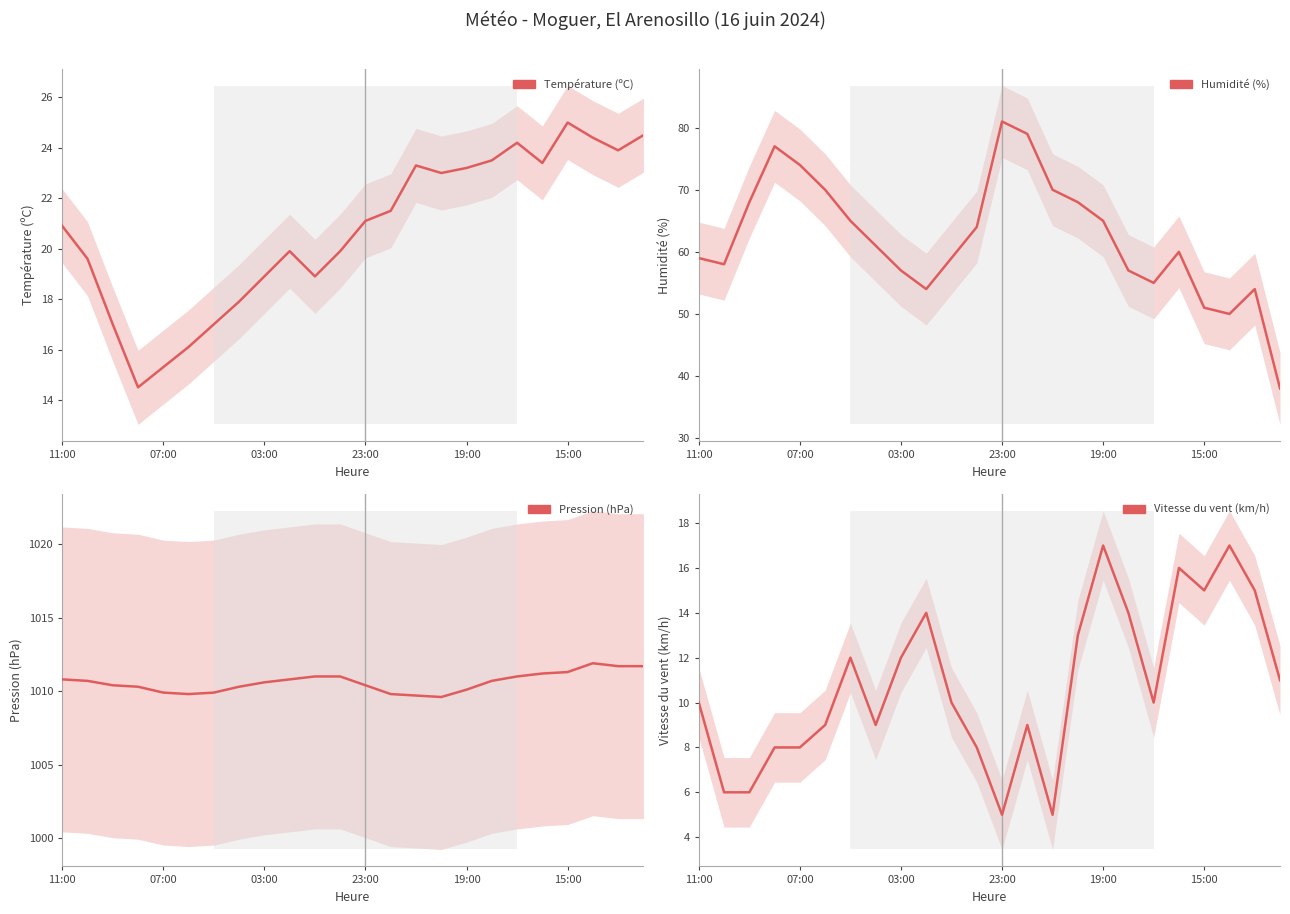

What is the label of the 7th point from the right?

17